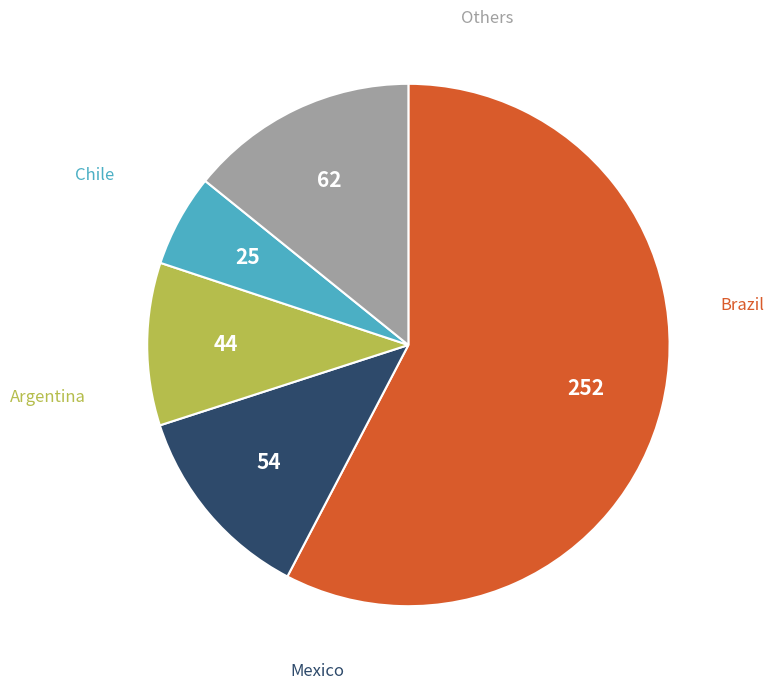

Is there any slice that represents more than half of the pie?

Yes